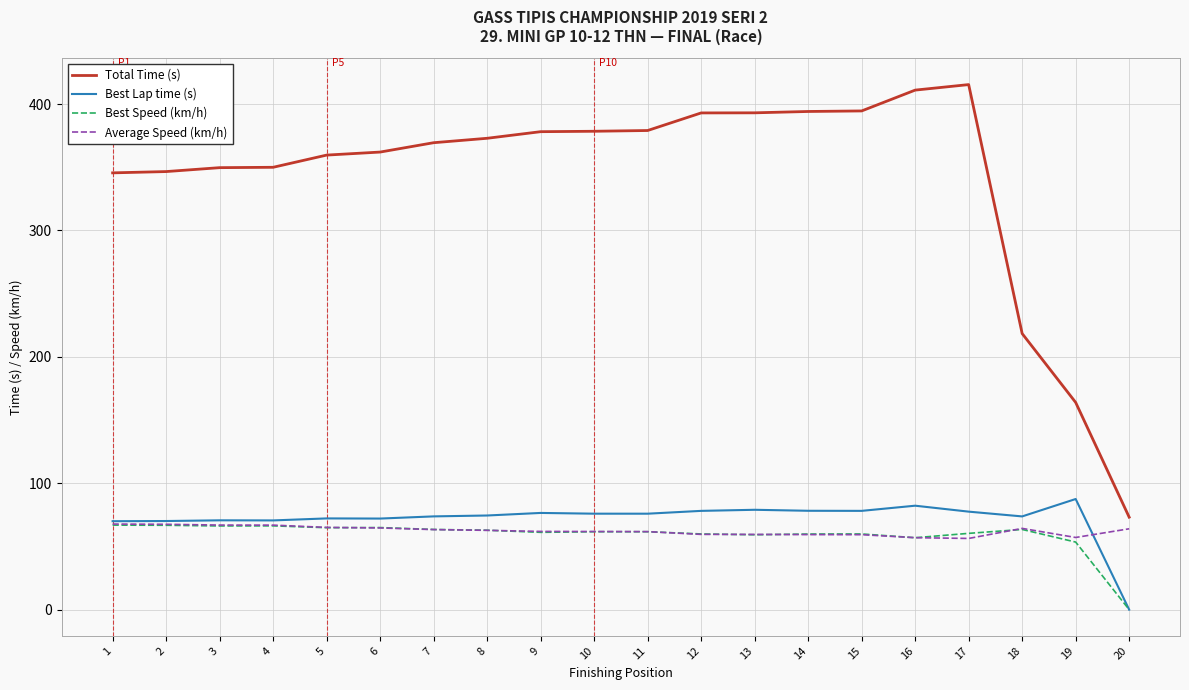

Which series has the widest spread of values?

Total Time (s)